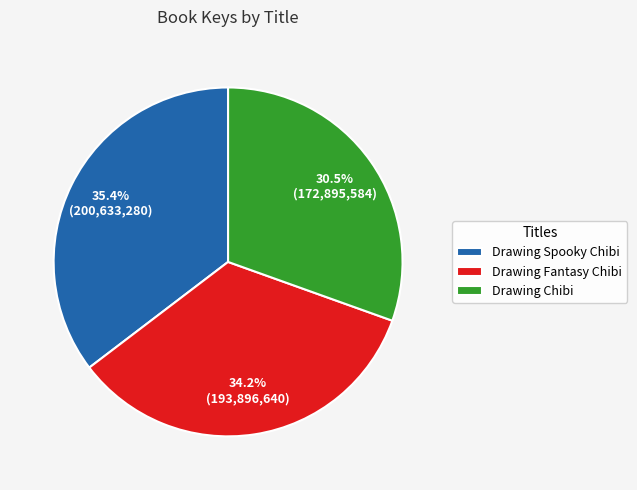

Approximately how many times larger is the value at Drawing Spooky Chibi compared to Drawing Chibi?

1.2